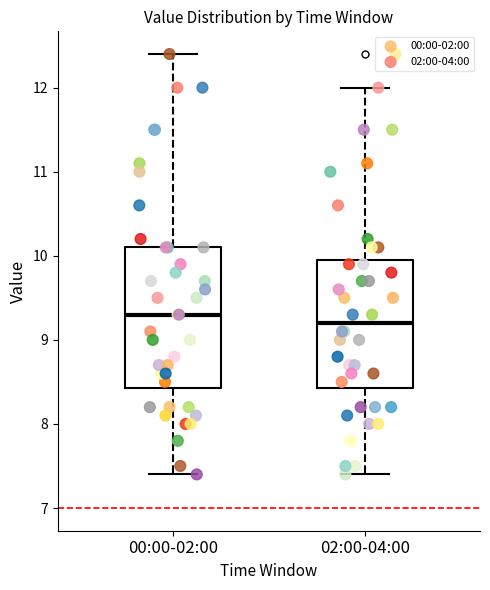

Which box's median line is the lowest?

02:00-04:00